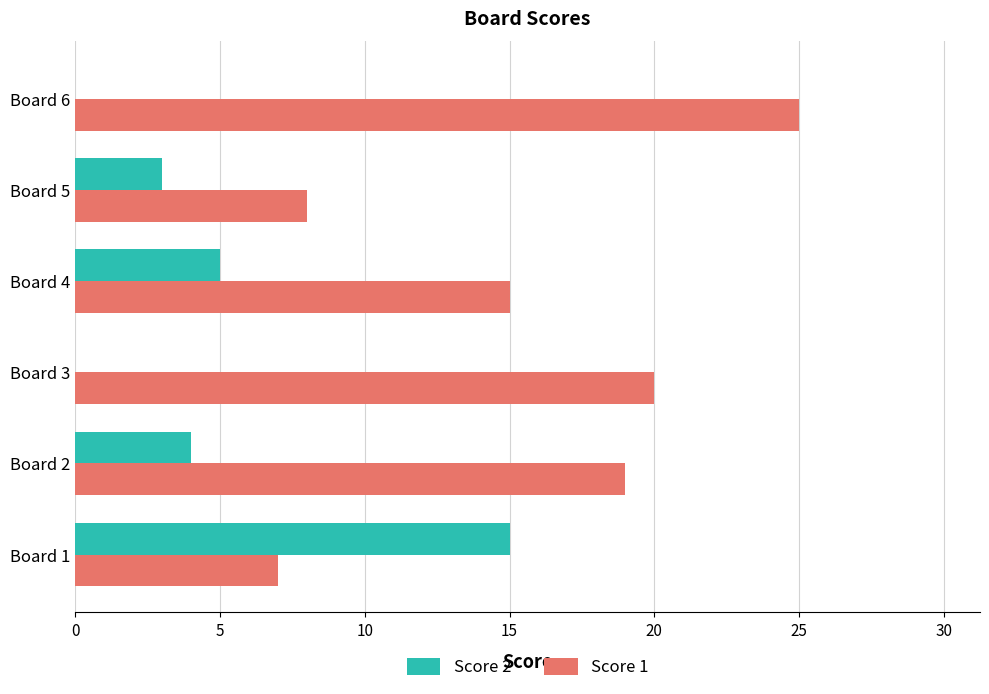

What is the total value across all series at Board 6?

25